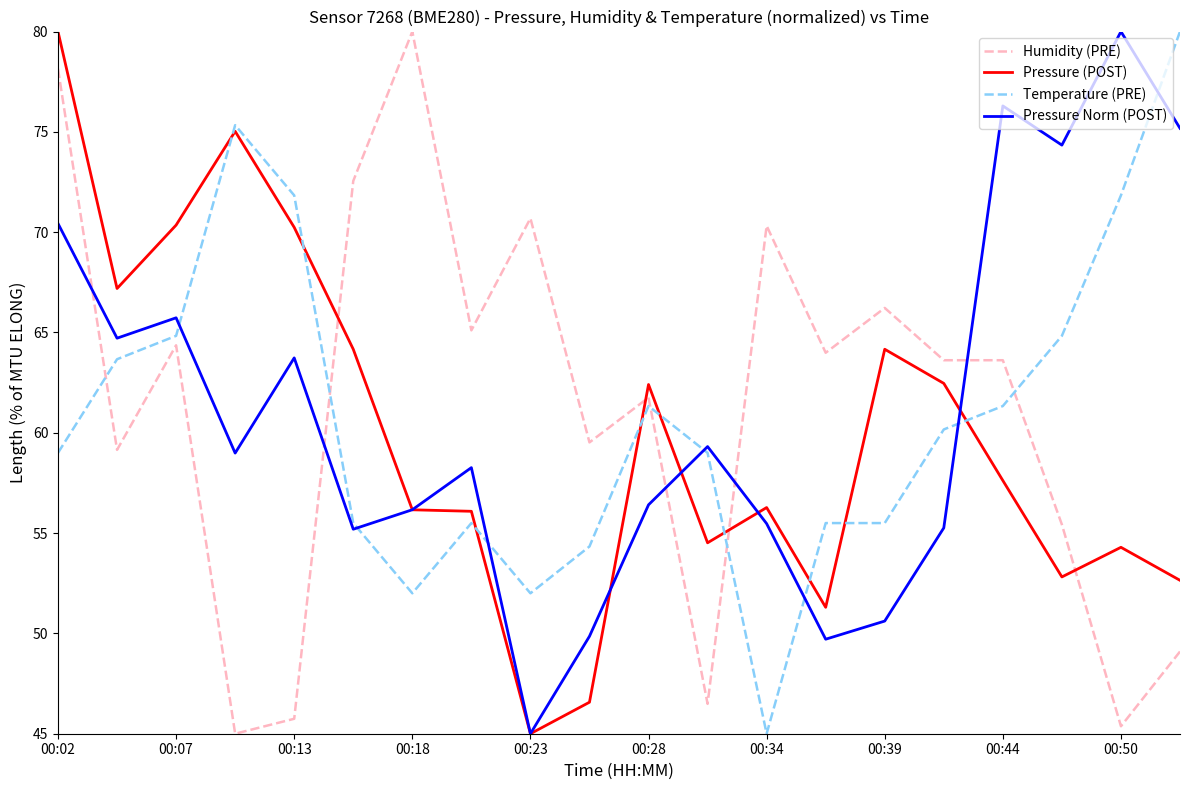

What is the smallest value displayed?

45.0